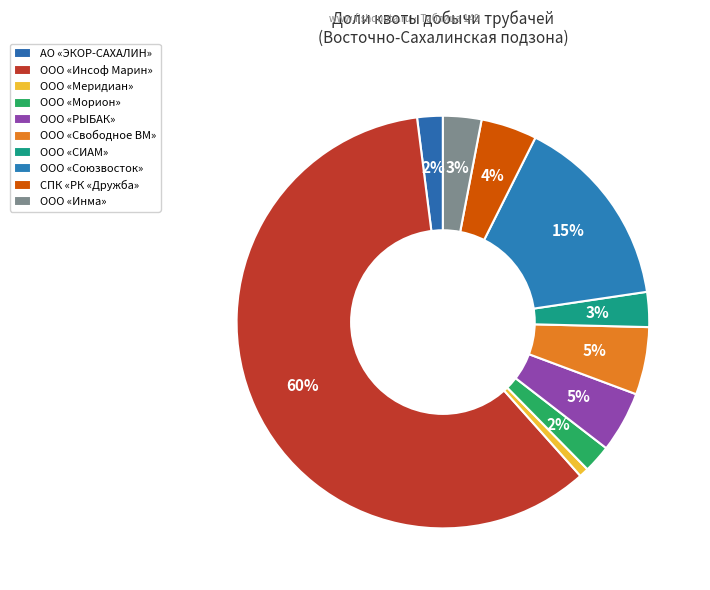

How many segments does this pie chart have?

10